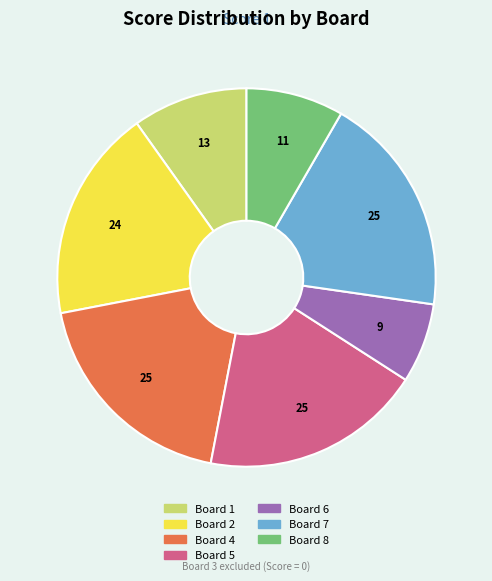

Count the number of slices in the pie.

7